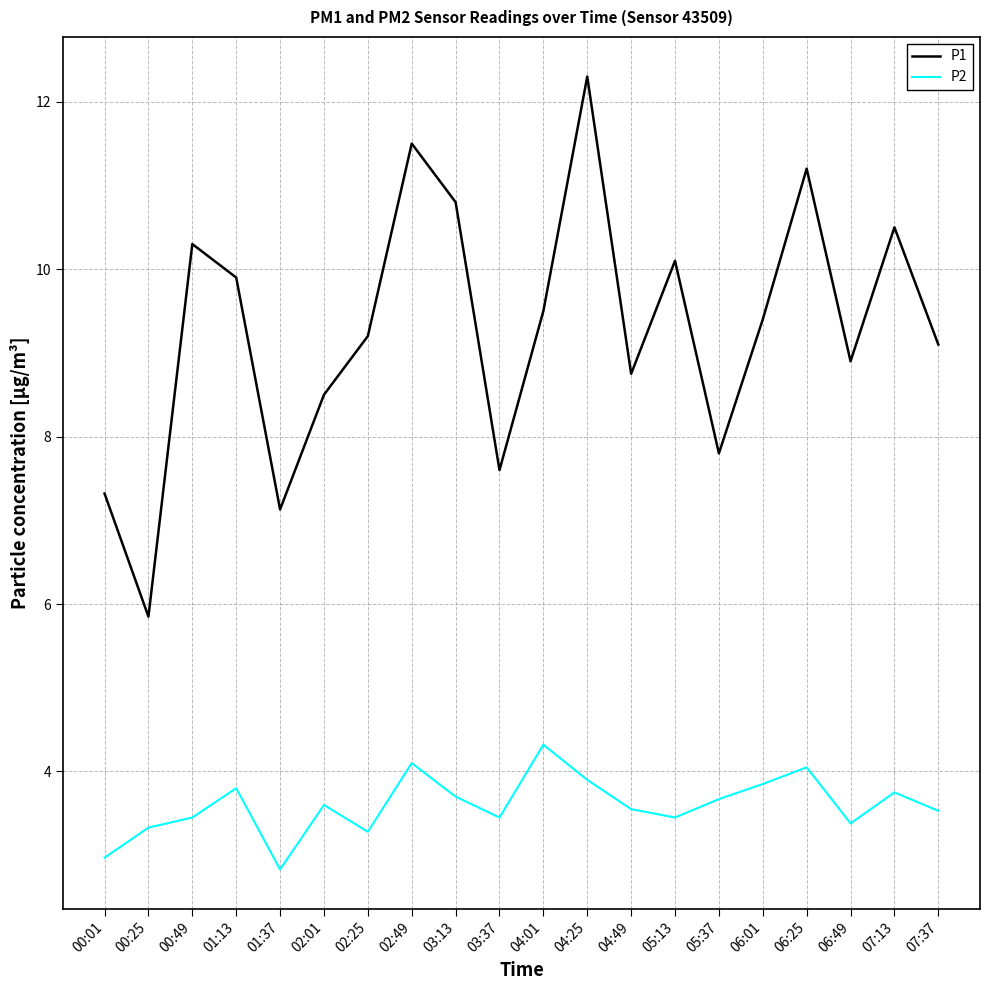

How many interior local peaks does the P2 series have?

6